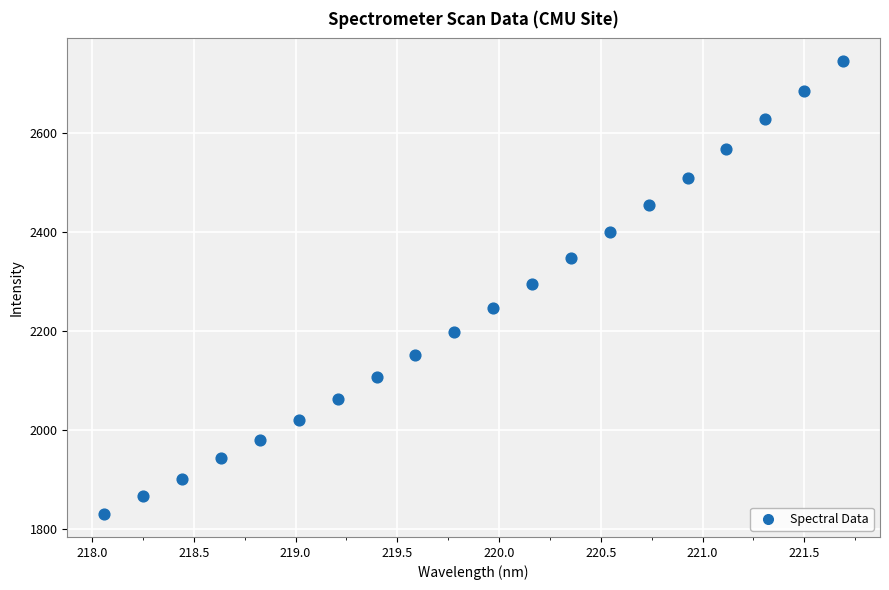

What is the range of X values (max minus min)?

3.6